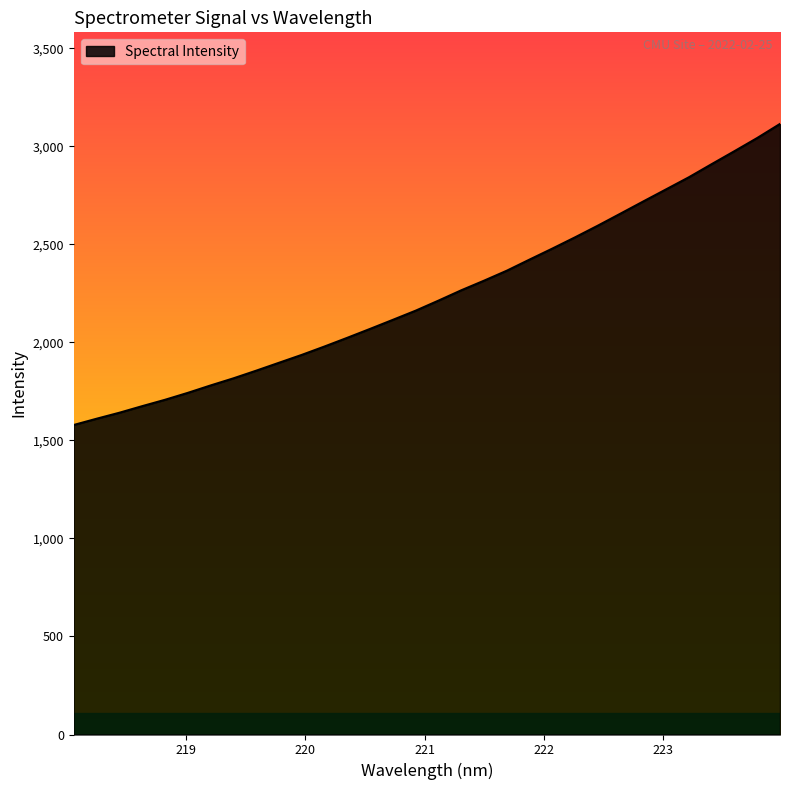

What is the minimum value shown in the chart?

1578.7